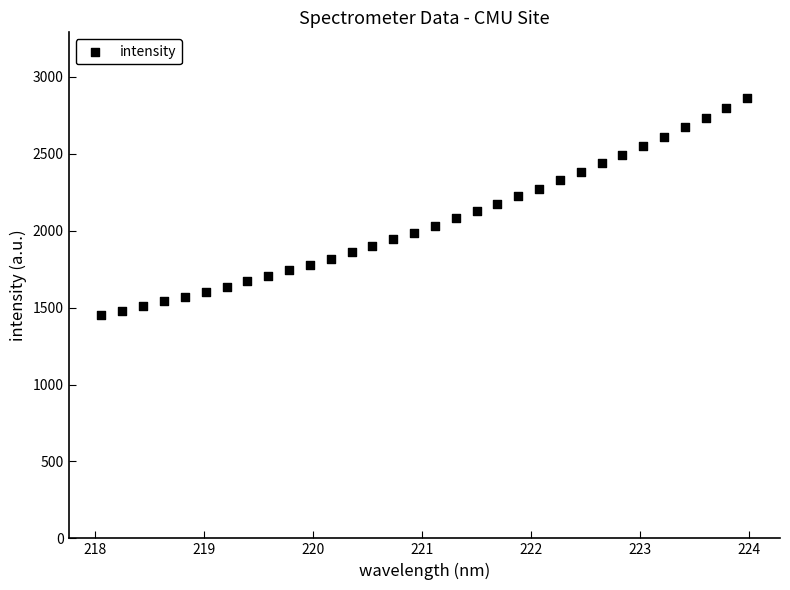

What is the range of Y values (max minus min)?

1408.4